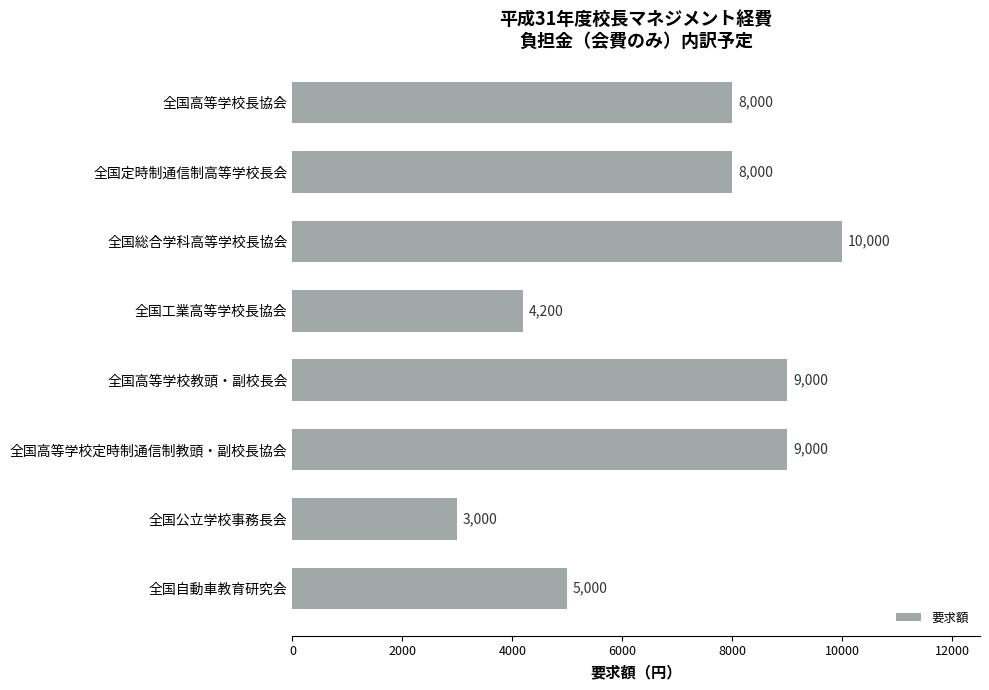

The chart shows a value of 8000 at 全国定時制通信制高等学校長会. True or false?

True